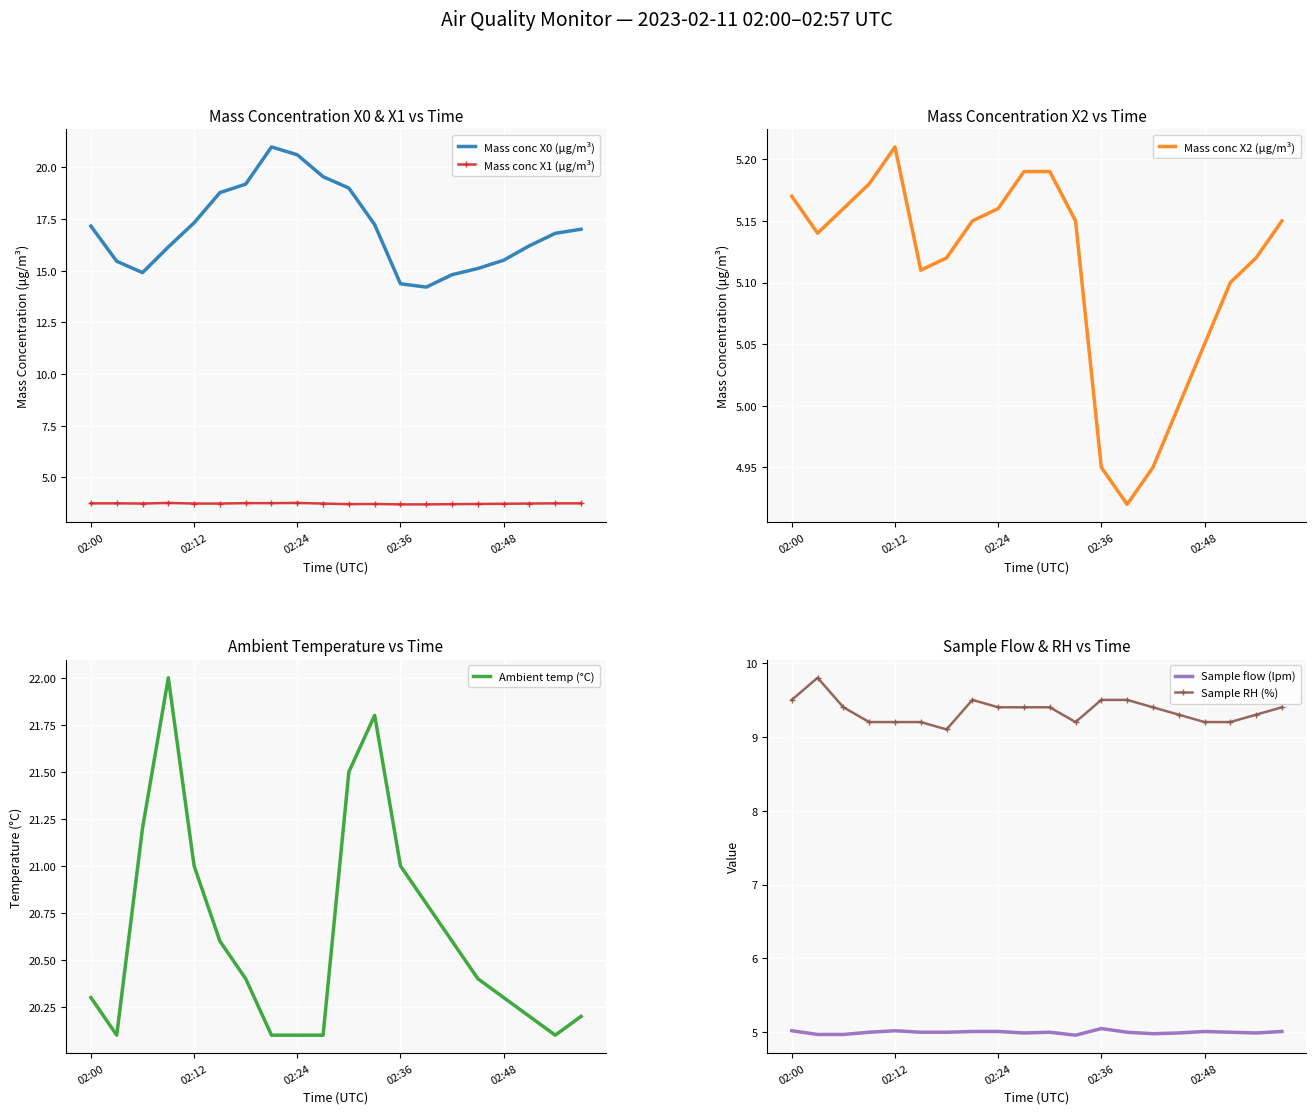

True or false: Mass conc X1 (μg/m³) and Mass conc X0 (μg/m³) cross at least once.

False